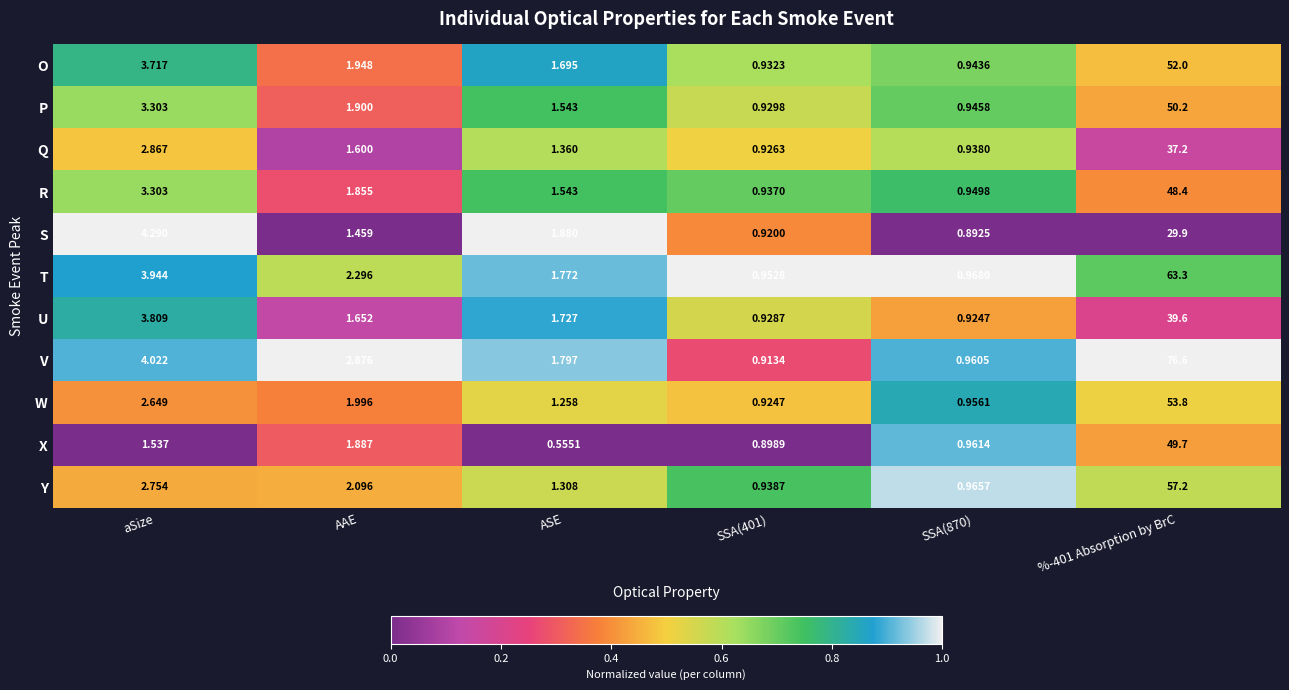

Which series changed the most between aSize and %-401 Absorption by BrC?

V